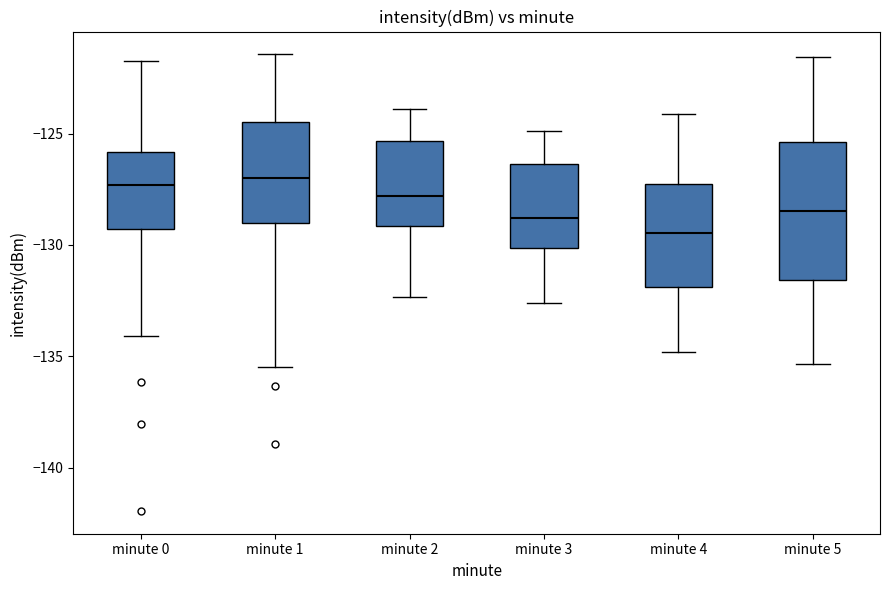

Reading left to right, read every box against the y-axis: the position of its median line, the range the box covers, and the ends of its whiskers. The values are not printed on the chart, so give them approximately, as read against the axis.

minute 0: median -127.5, box -129.5 to -126.0, whiskers -134.0 to -121.5
minute 1: median -127.0, box -129.0 to -124.5, whiskers -135.5 to -121.5
minute 2: median -128.0, box -129.0 to -125.5, whiskers -132.5 to -124.0
minute 3: median -129.0, box -130.0 to -126.5, whiskers -132.5 to -125.0
minute 4: median -129.5, box -132.0 to -127.0, whiskers -135.0 to -124.0
minute 5: median -128.5, box -131.5 to -125.5, whiskers -135.5 to -121.5